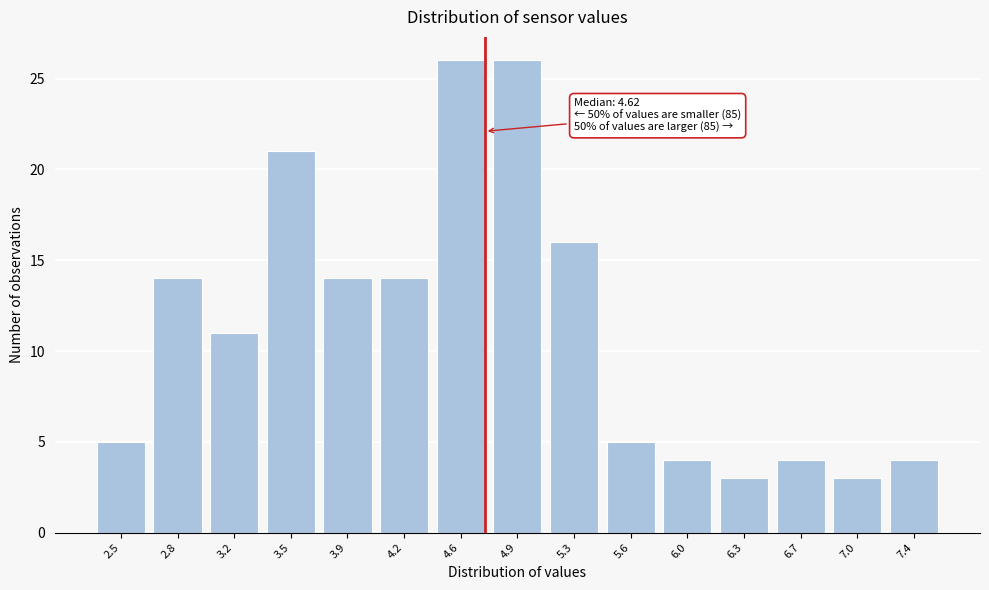

Reading left to right, extract all data points from this chart.

5	14	11	21	14	14	26	26	16	5	4	3	4	3	4